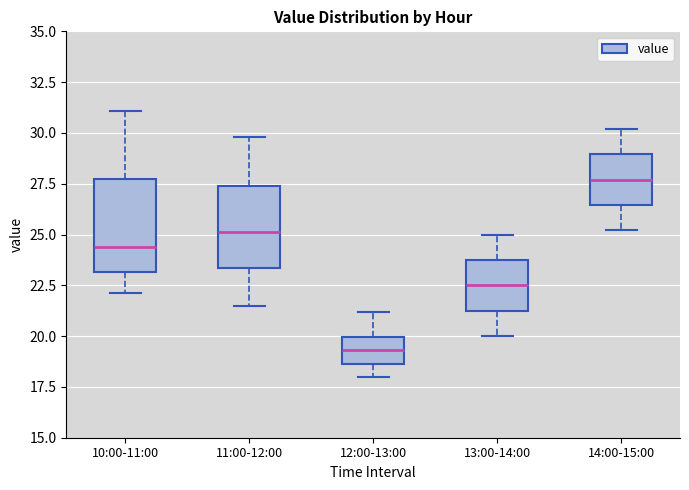

Which box has the highest median line?

14:00-15:00